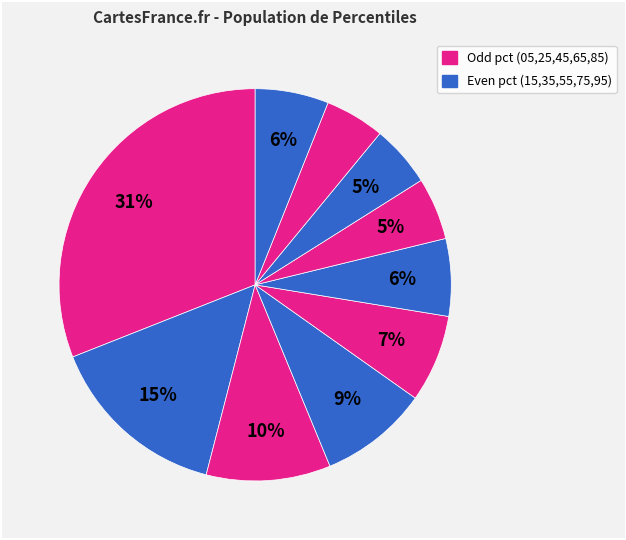

Count the number of slices in the pie.

10